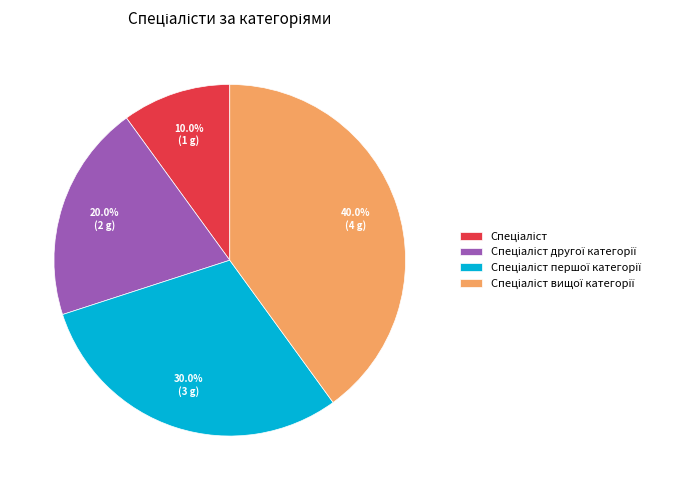

Does any single category account for the majority?

No